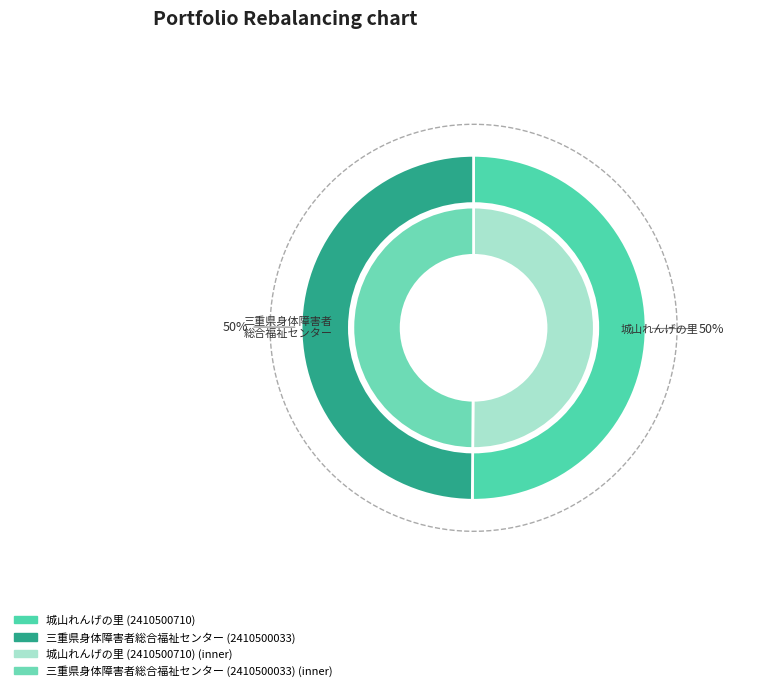

What is the majority slice?

城山れんげの里 (2410500710)